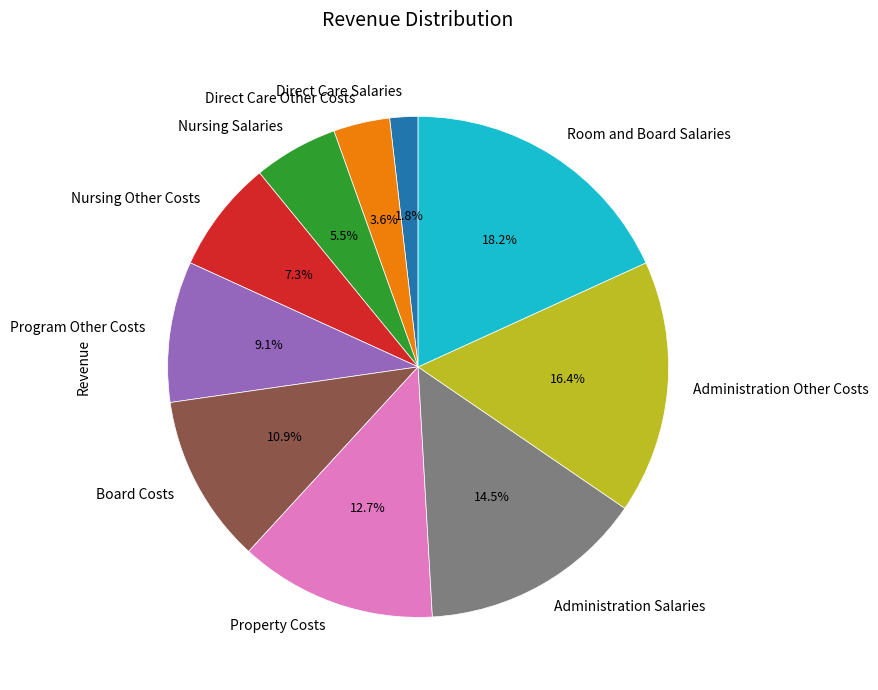

To the nearest percent, what percentage of the pie is Property Costs?

13%